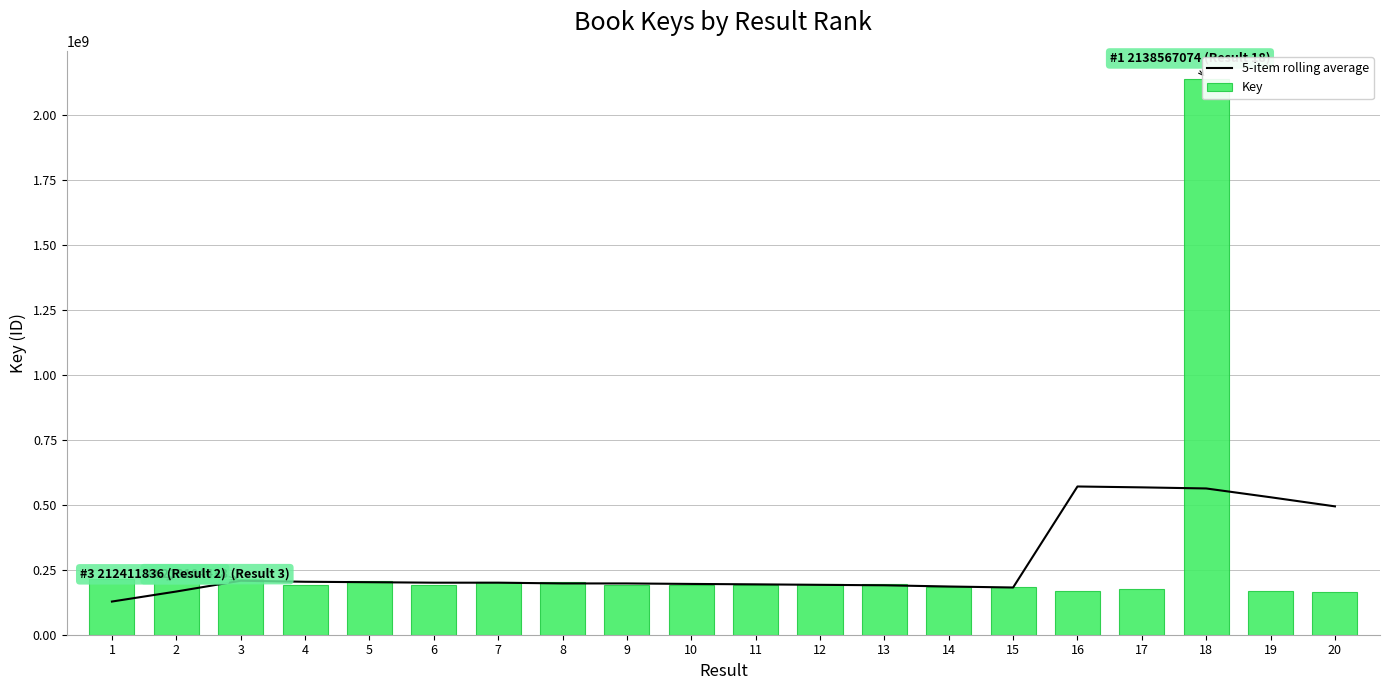

At which label does Key first exceed 192800610?

1